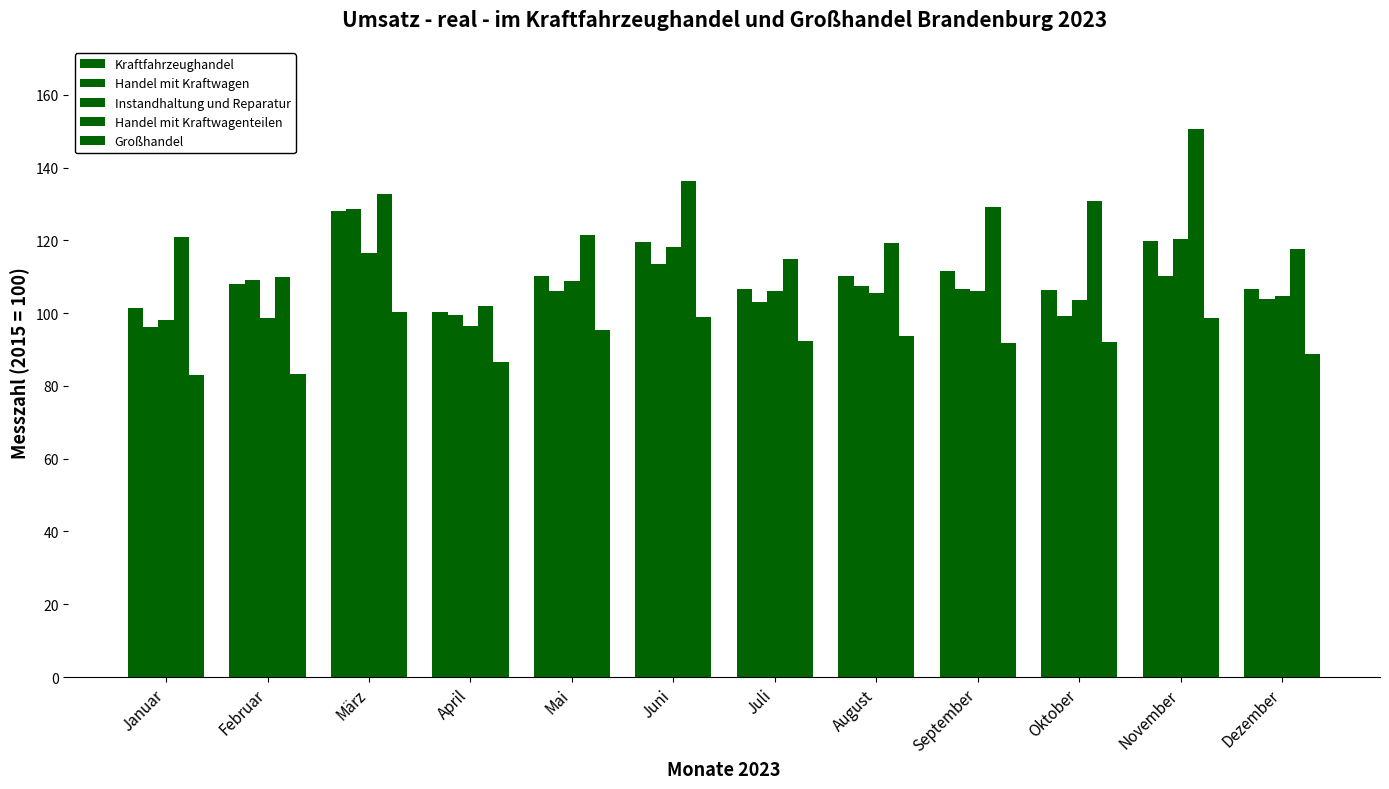

Which category has the lowest value across all series?

Januar